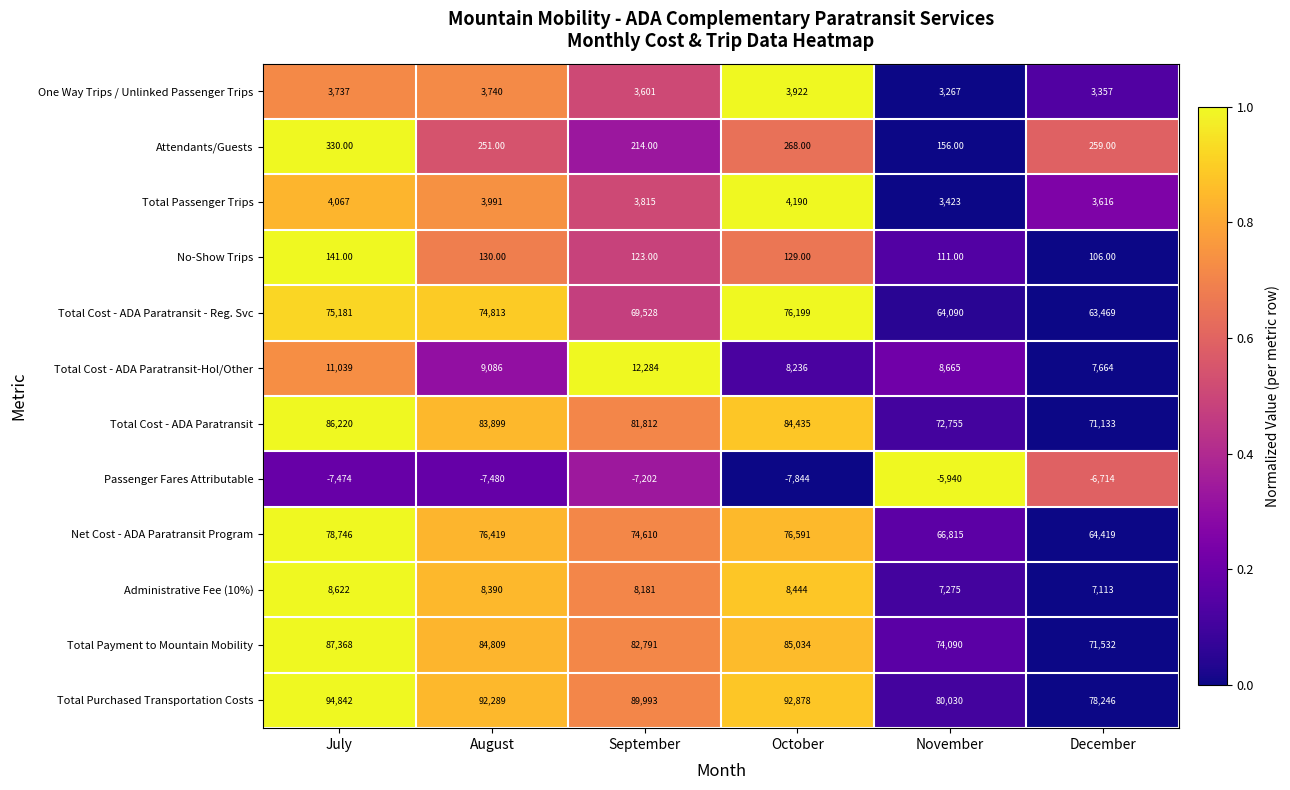

At which category is the sum across all series the highest?

July